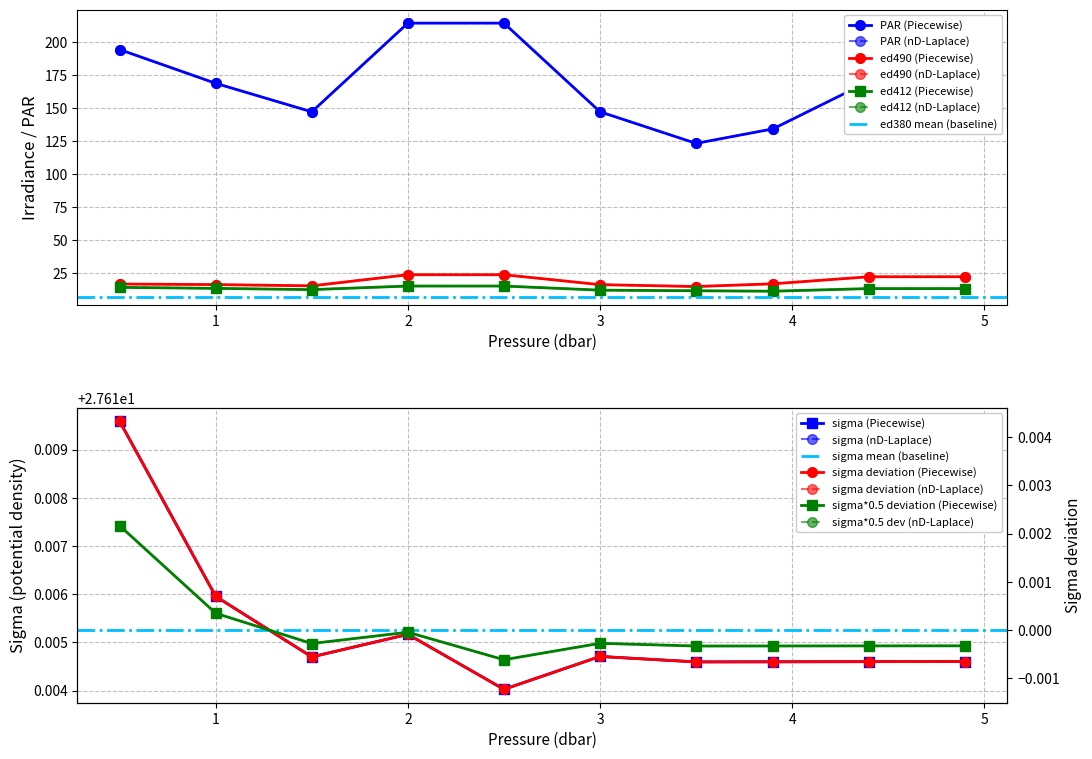

How many data points in ed412 are above 13?

6